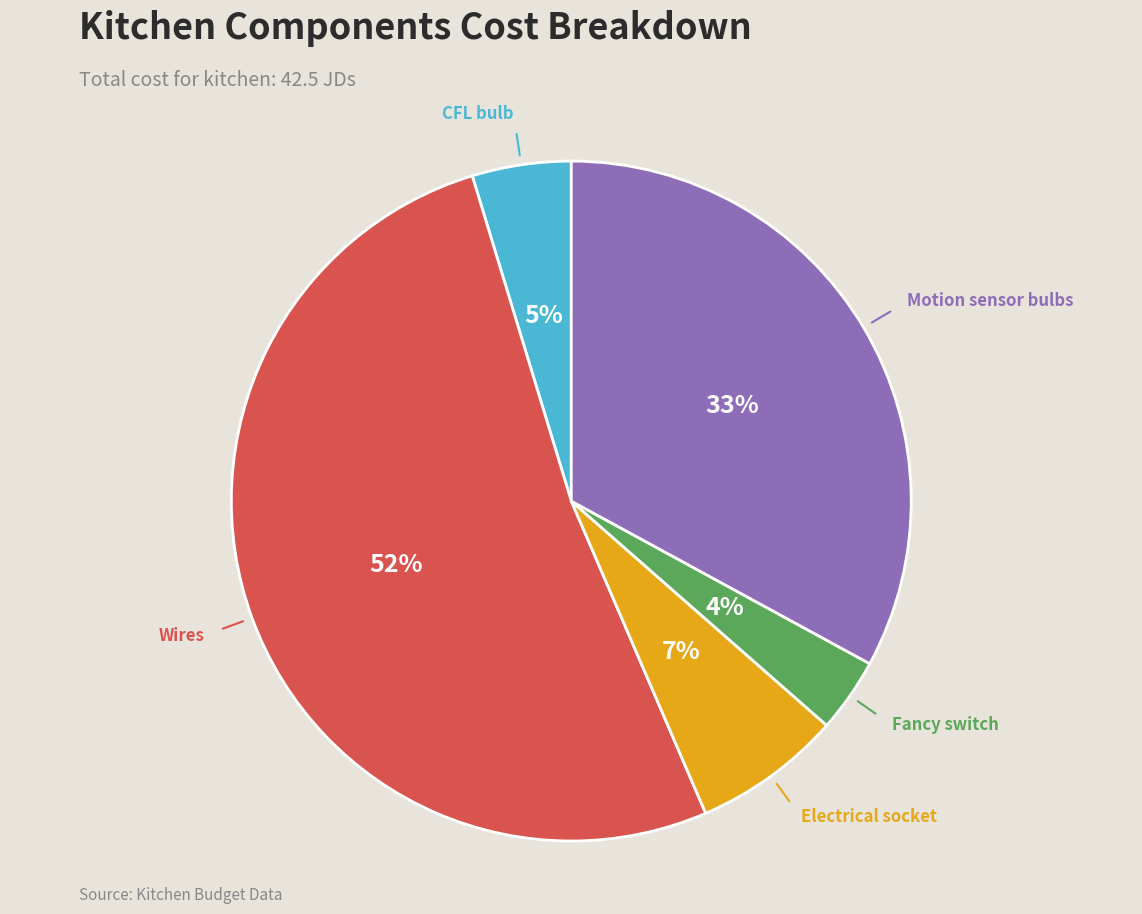

To the nearest percent, what is the average slice percentage?

20%